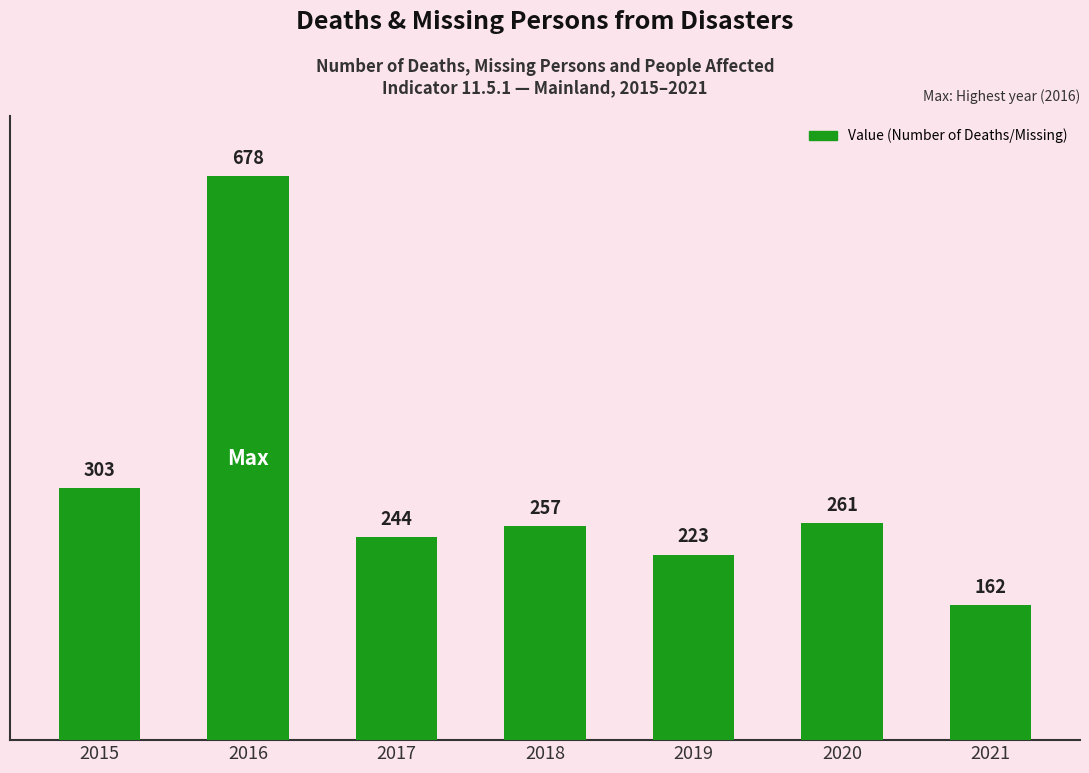

Is it true that the value at 2019 is 223?

True